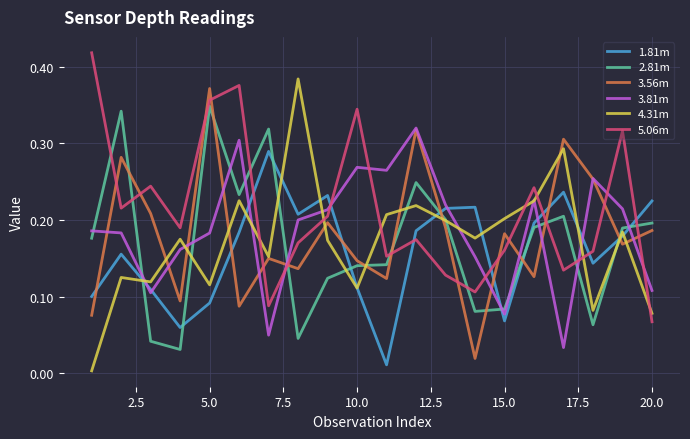

What is the value of the 3.56m point at the 15th from the left?

0.2